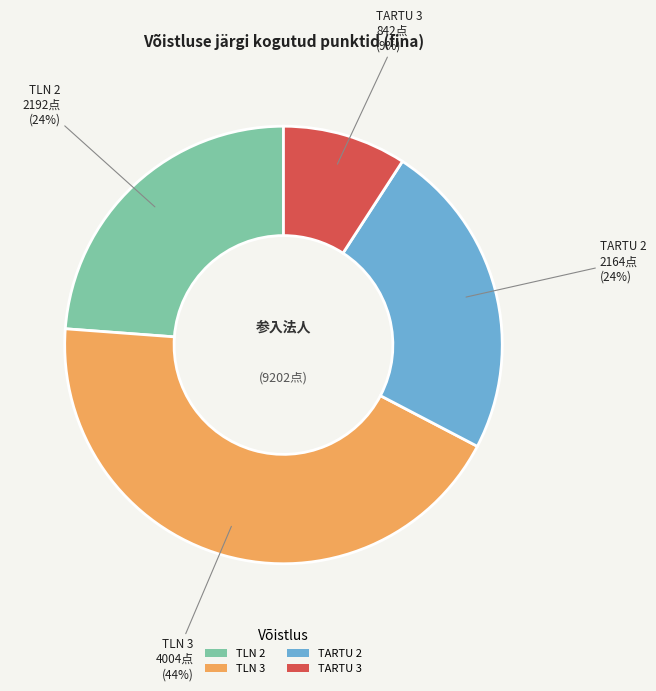

Count the number of slices in the pie.

4